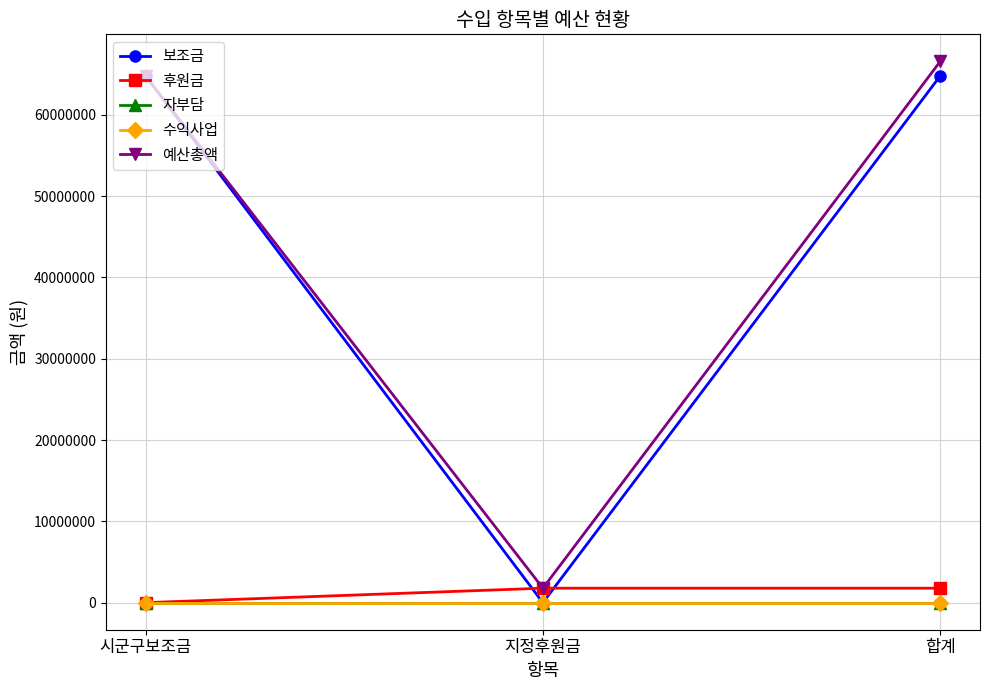

At how many categories does at least one series exceed 47942957?

2